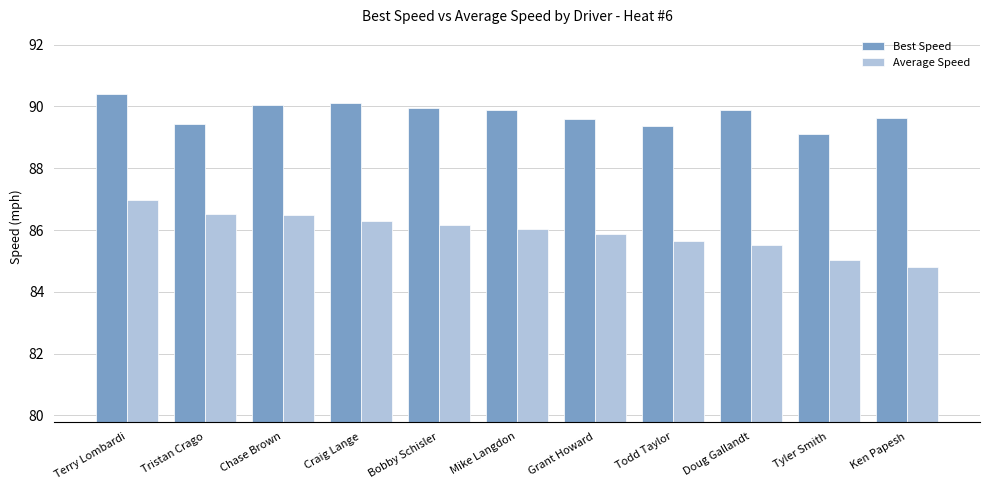

Which category has the highest value in the Best Speed series?

Terry Lombardi